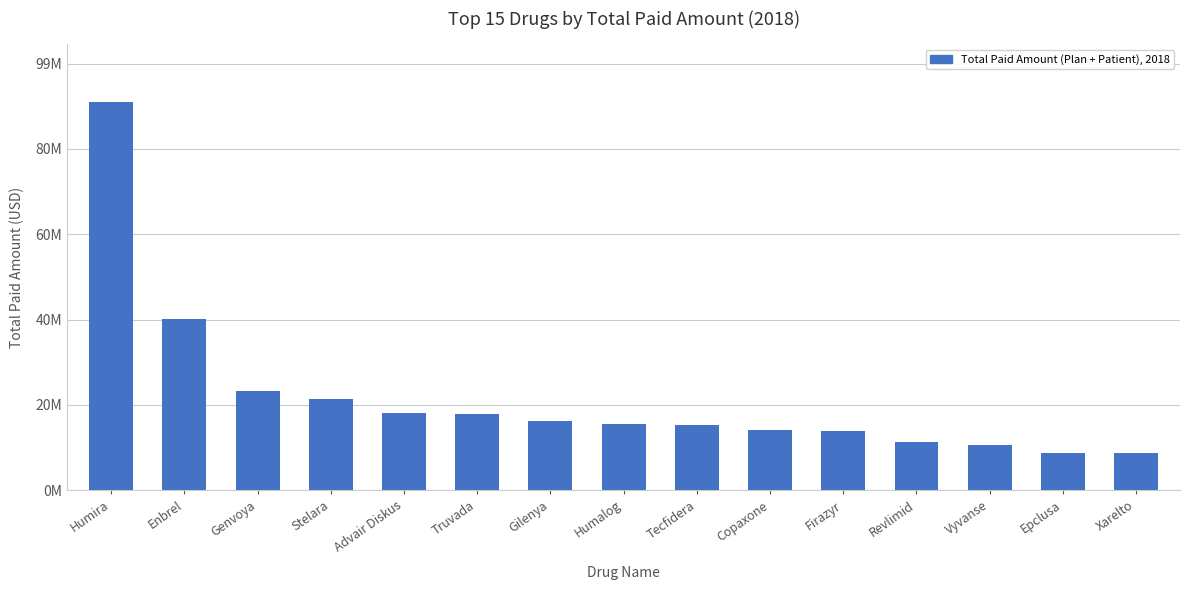

Which category has the lowest value across all series?

Xarelto